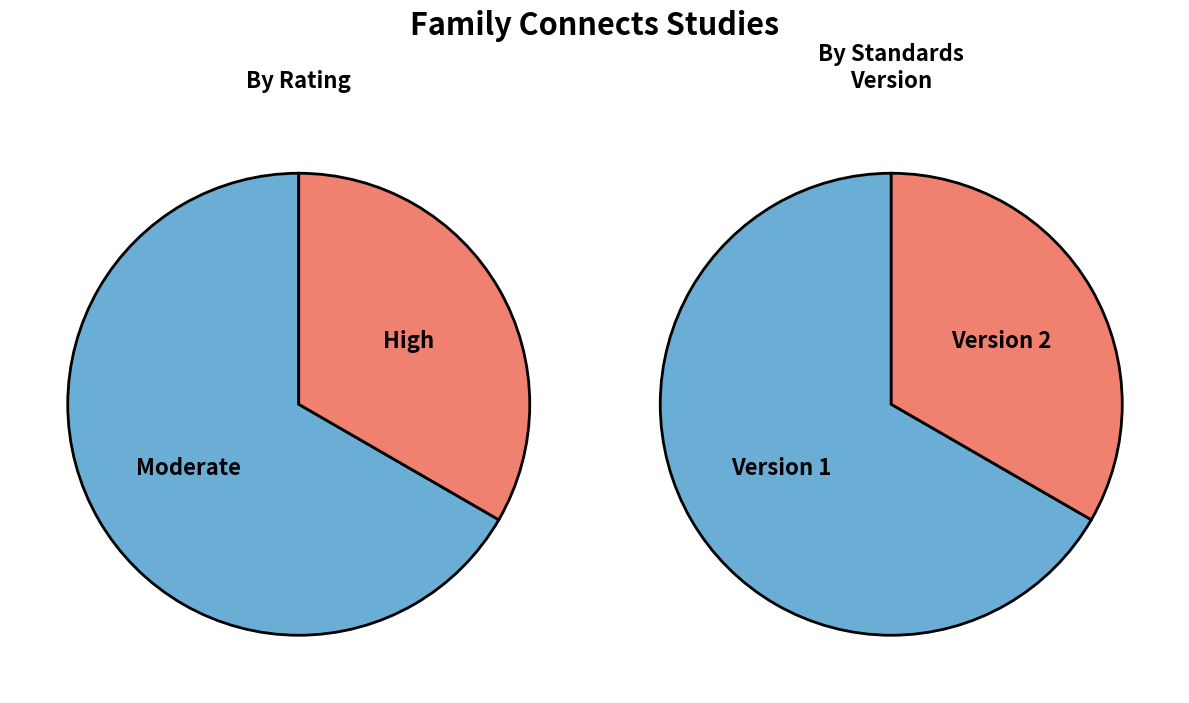

To the nearest percent, what is the difference between the High and Moderate slice percentages?

33%